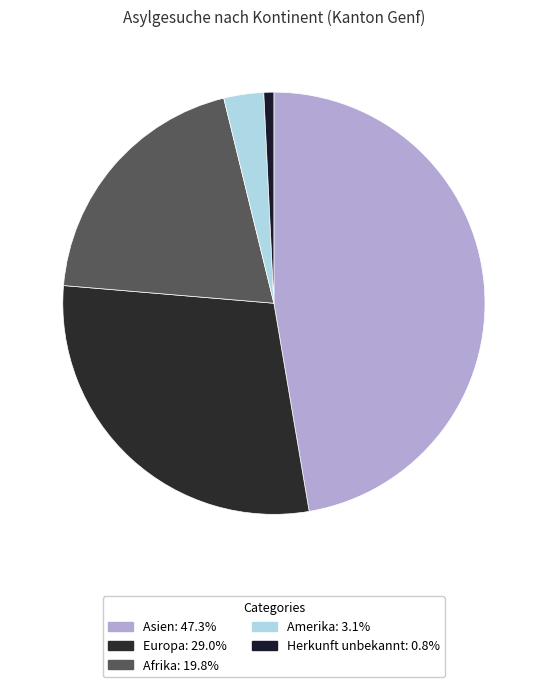

Is there a majority slice in this chart?

No